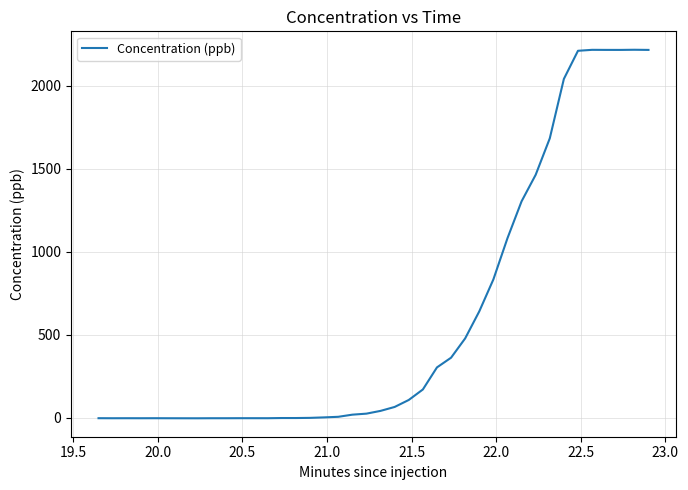

What is the greatest value displayed?

2216.8